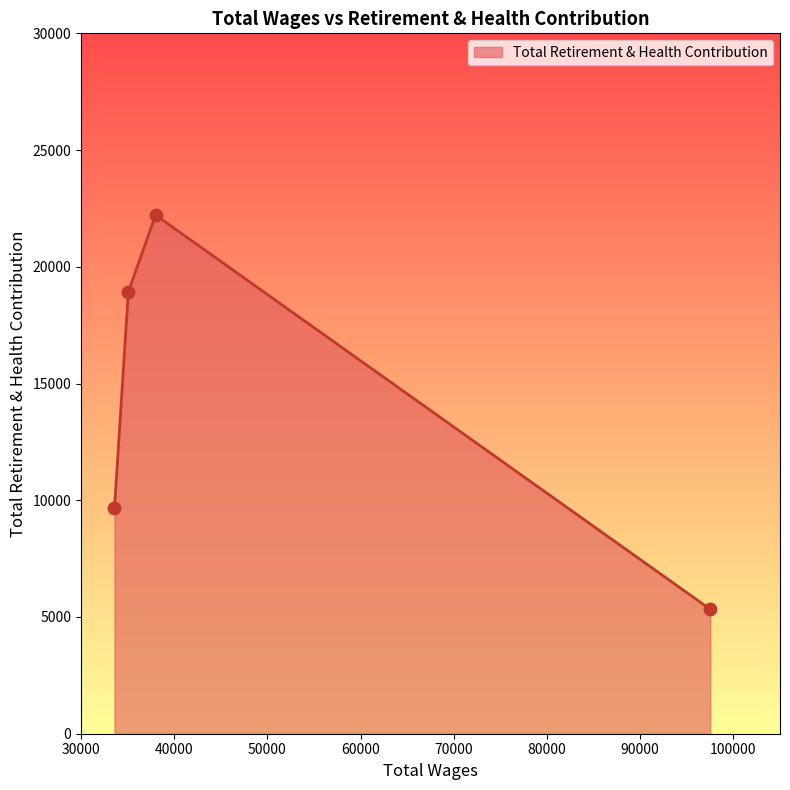

True or false: there are more than 2 points higher than both neighbors.

False